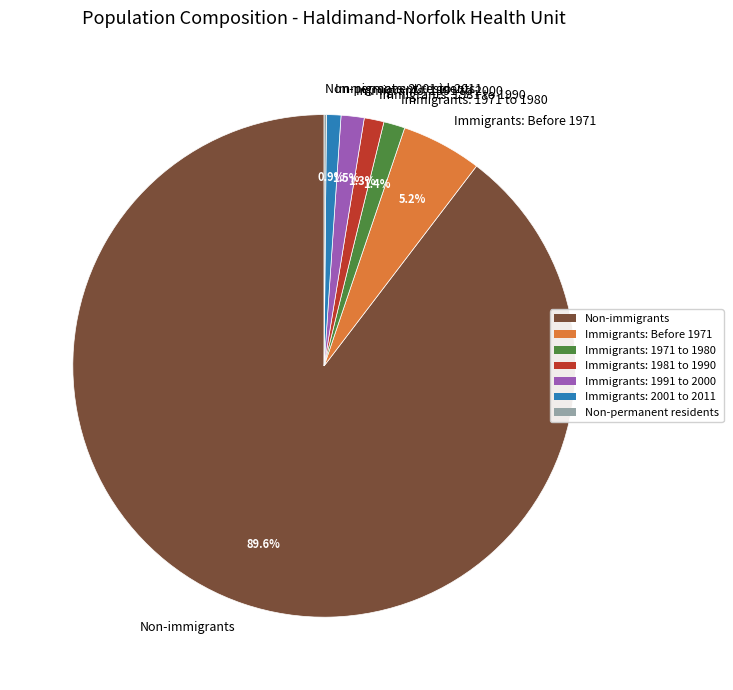

Does any single category account for the majority?

Yes